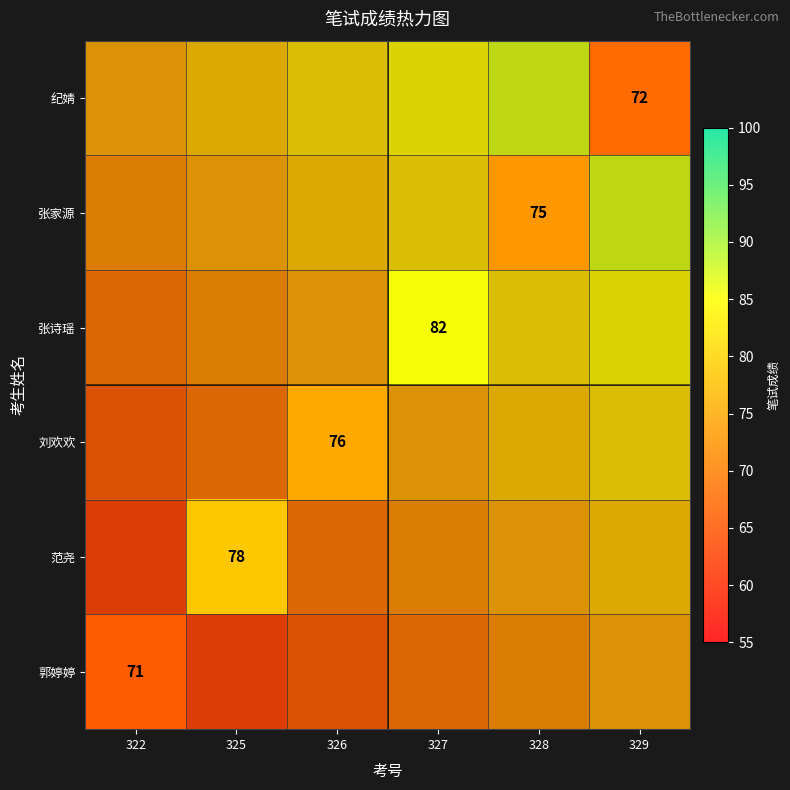

The 范尧 series shows 78 at 325. True or false?

True